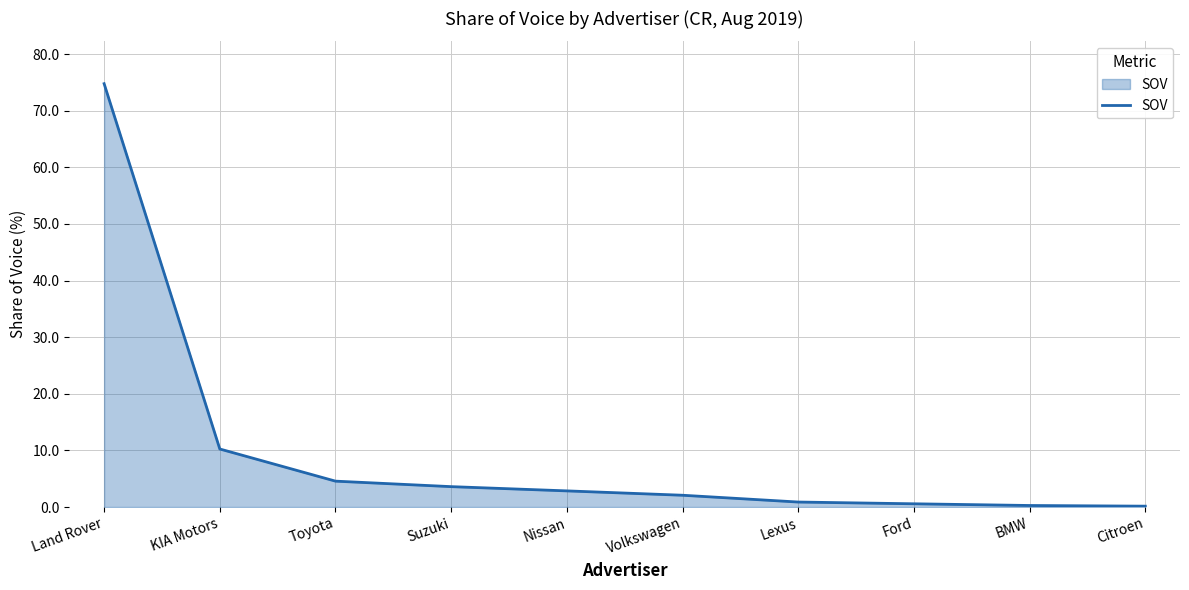

Does the chart display data point markers on the line(s)?

No